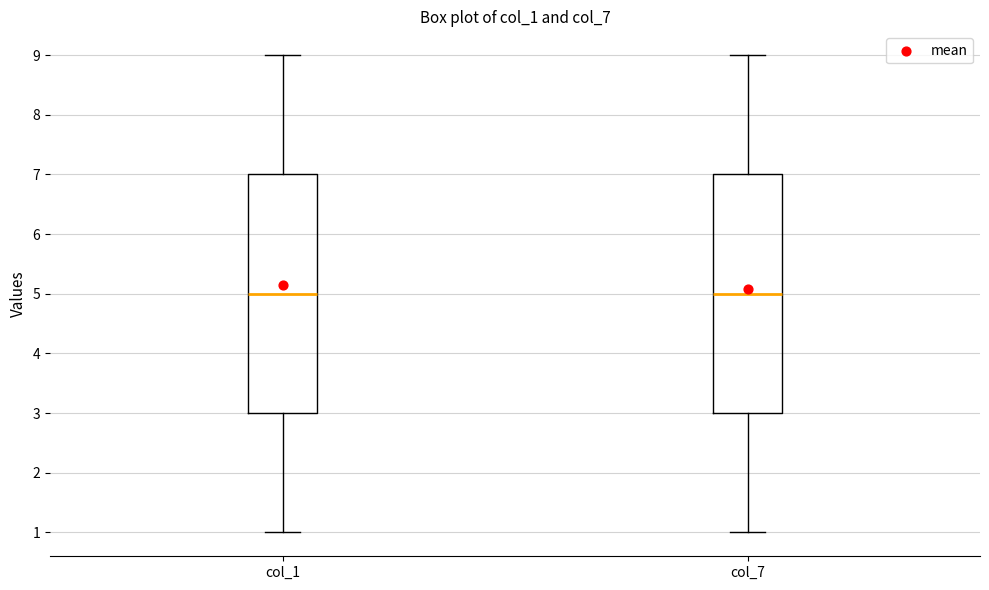

Reading left to right, read every box against the y-axis: the position of its median line, the range the box covers, and the ends of its whiskers. The values are not printed on the chart, so give them approximately, as read against the axis.

col_1: median 5, box 3 to 7, whiskers 1 to 9
col_7: median 5, box 3 to 7, whiskers 1 to 9